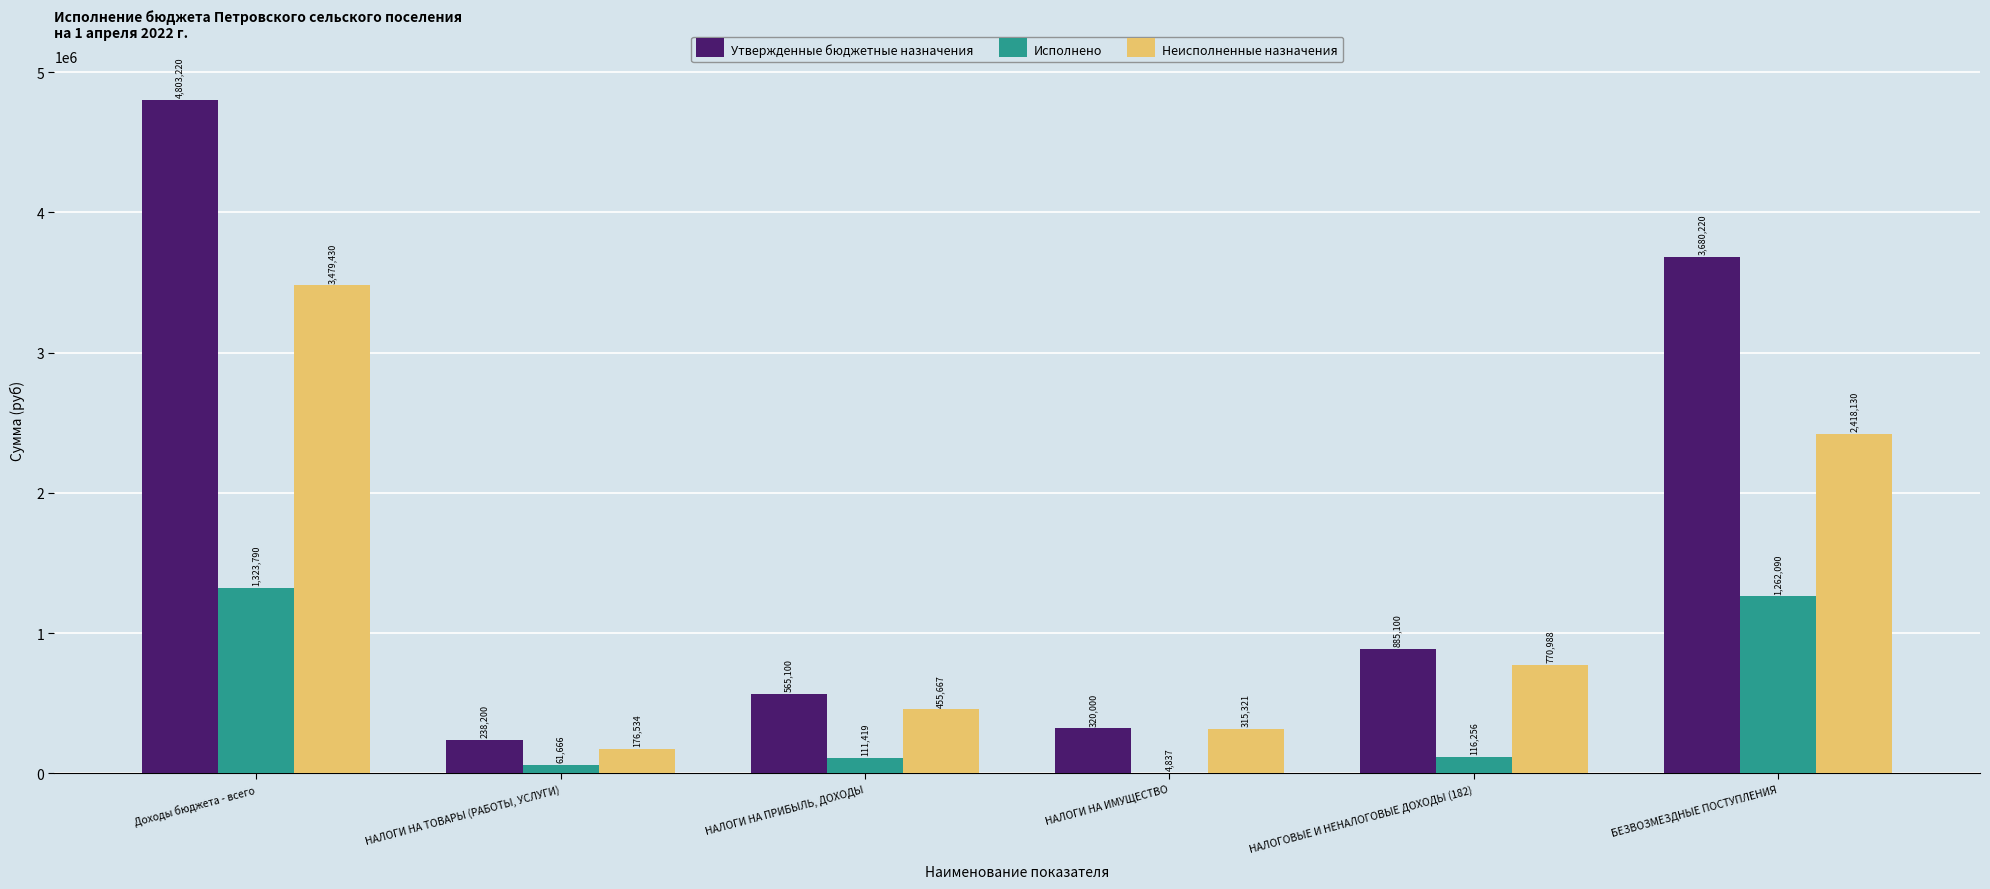

Which series has the largest total across all categories?

Утвержденные бюджетные назначения